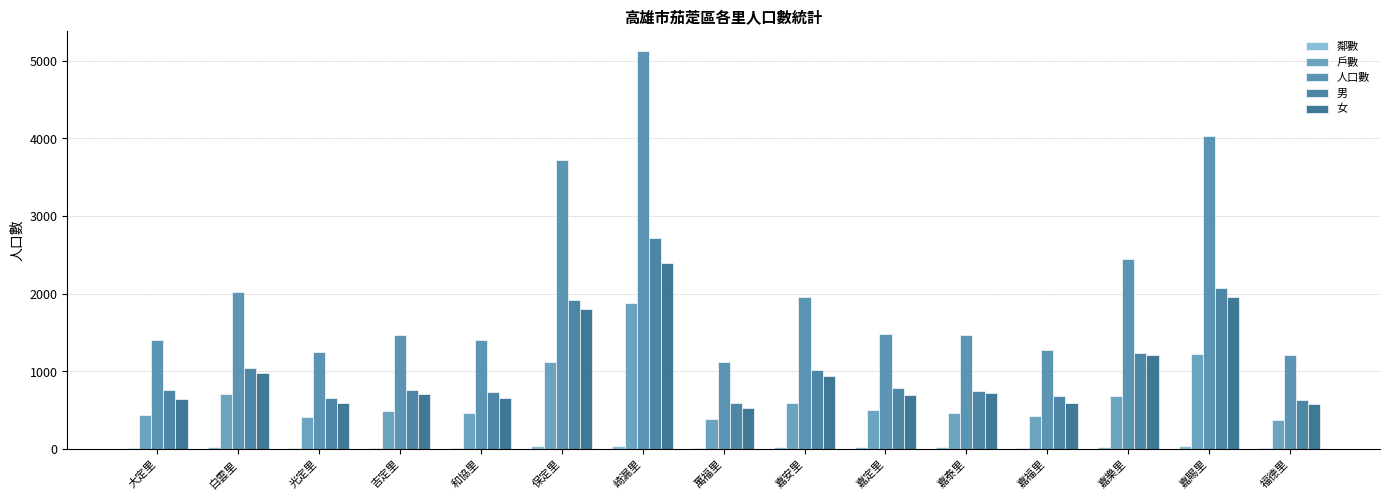

What is the difference between the 鄰數 values at 光定里 and 保定里?

16